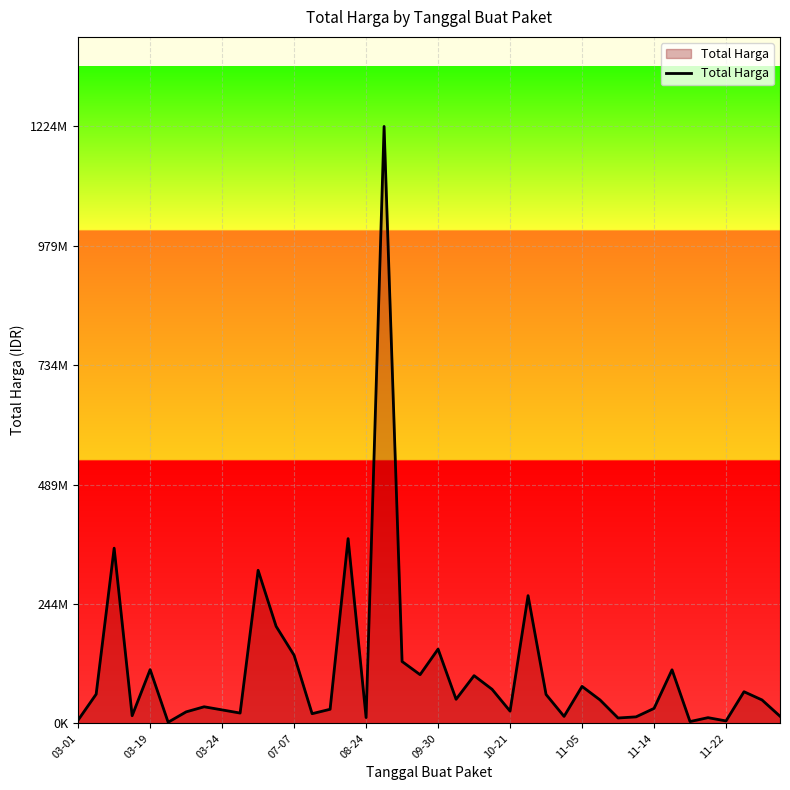

True or false: there are more than 2 points higher than both neighbors.

True